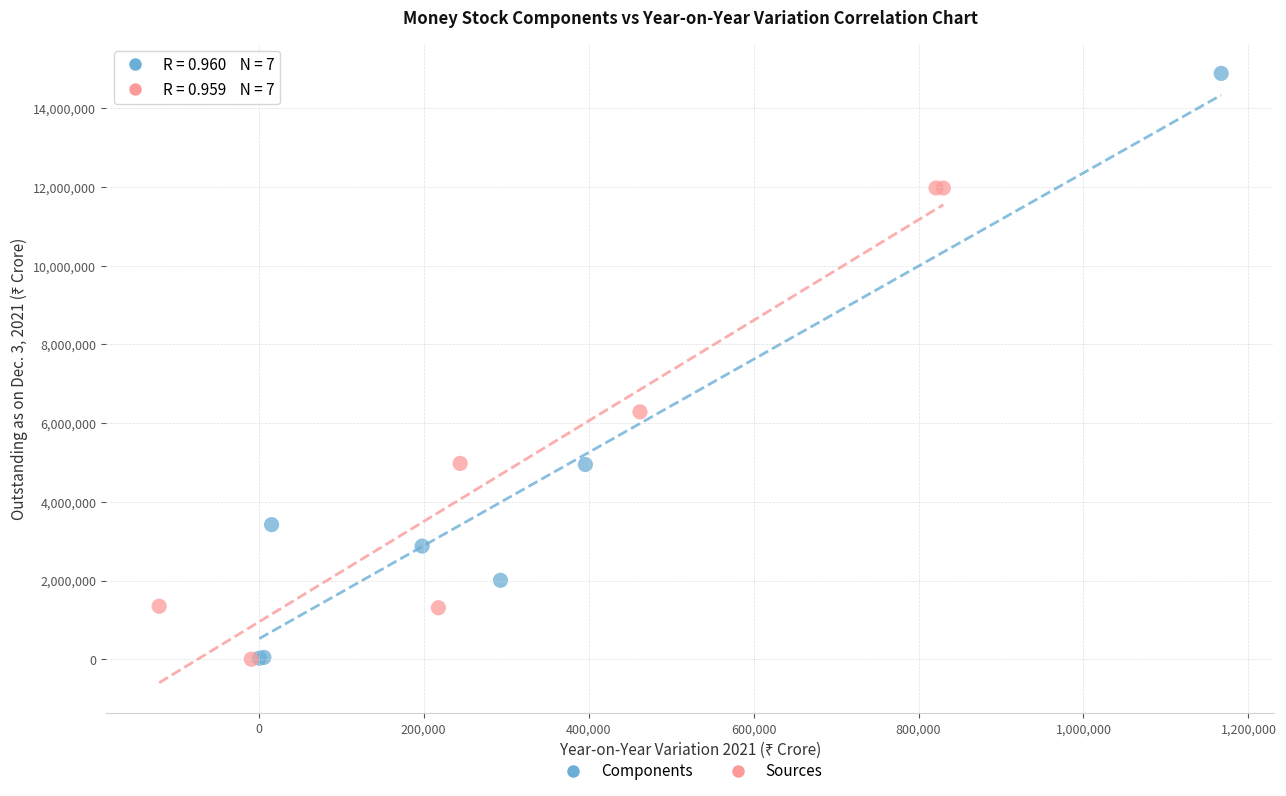

Which series reaches the maximum Y coordinate?

Components